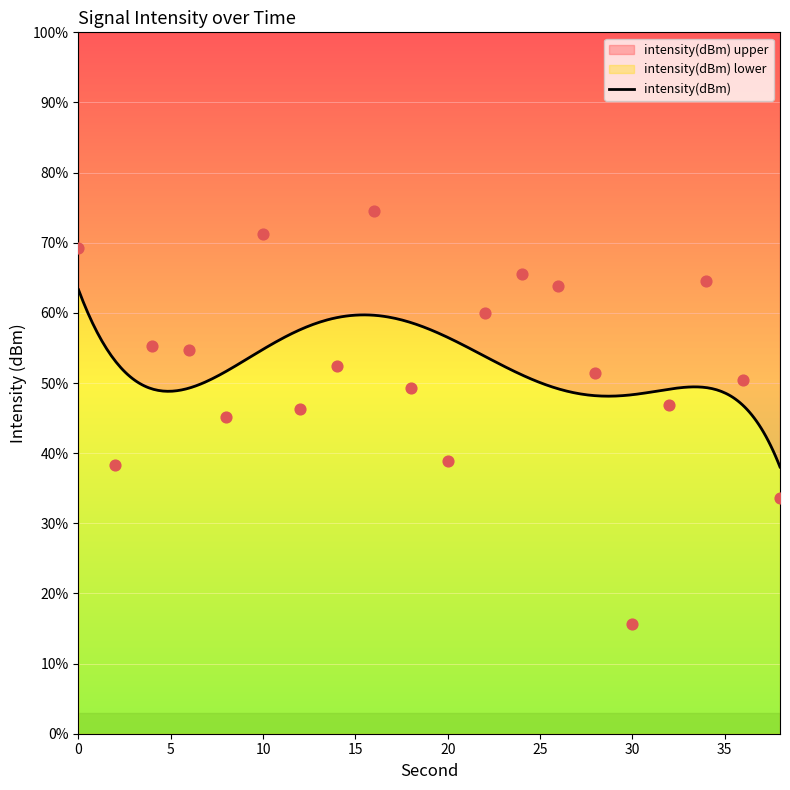

What is the change in value from 14 to 18?

-1.6